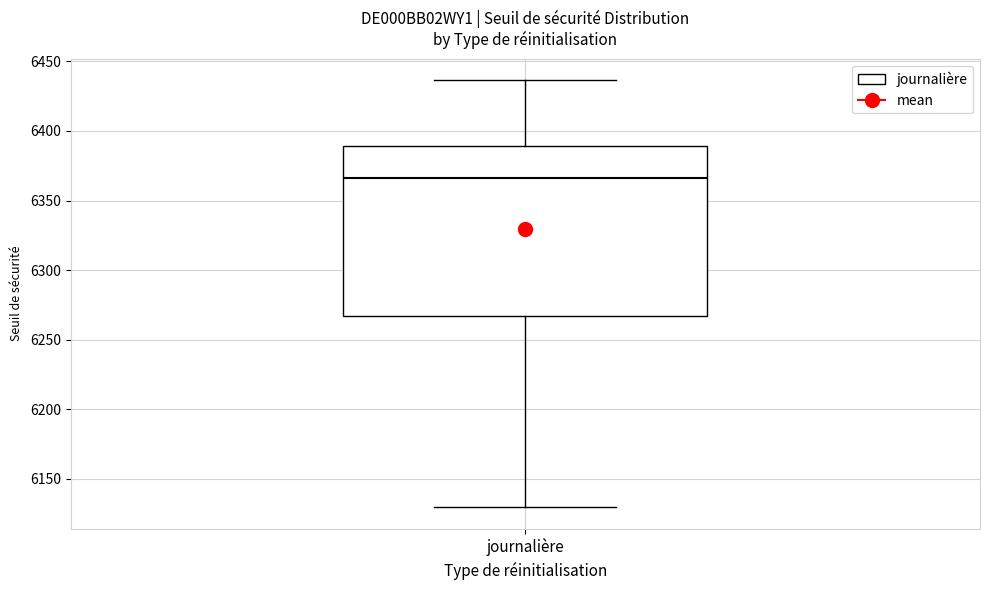

Where does the median line of the box for journalière sit on the y-axis? The values are not printed on the chart, so give them approximately, as read against the axis.

6365